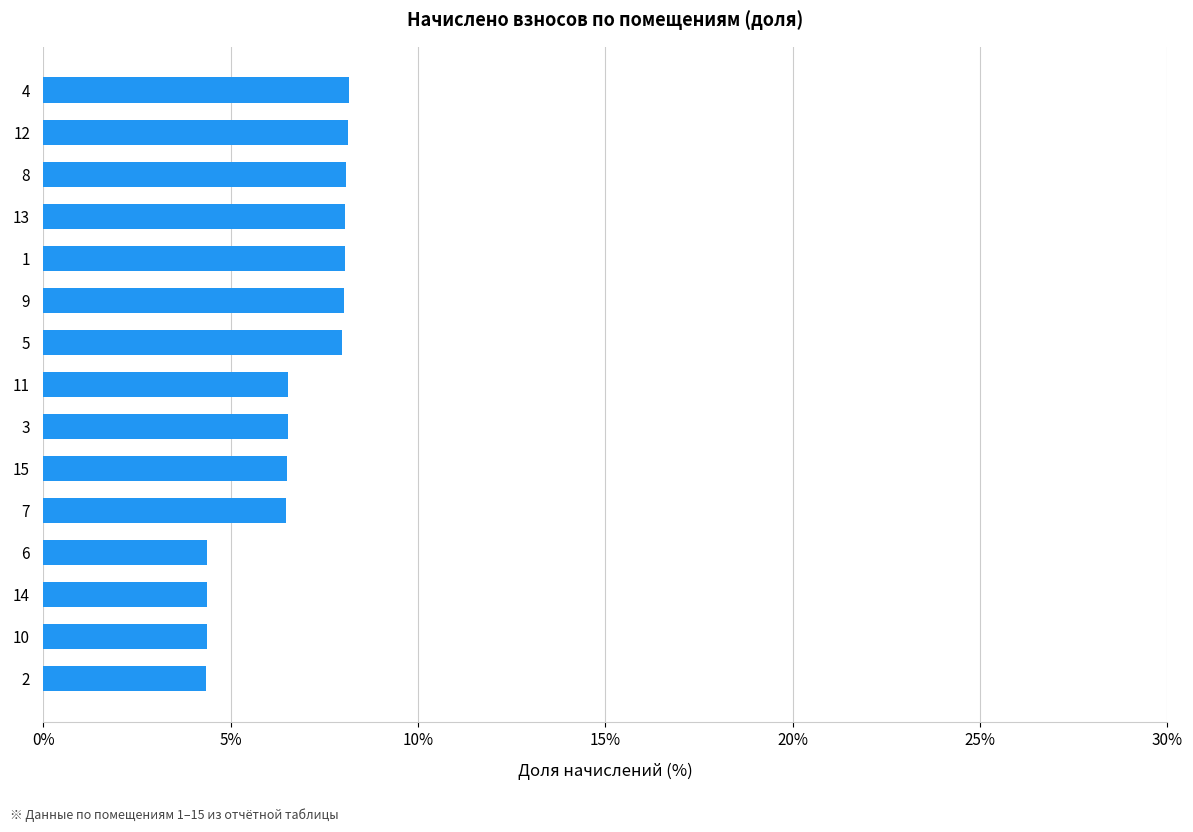

What is the minimum value shown in the chart?

4.4